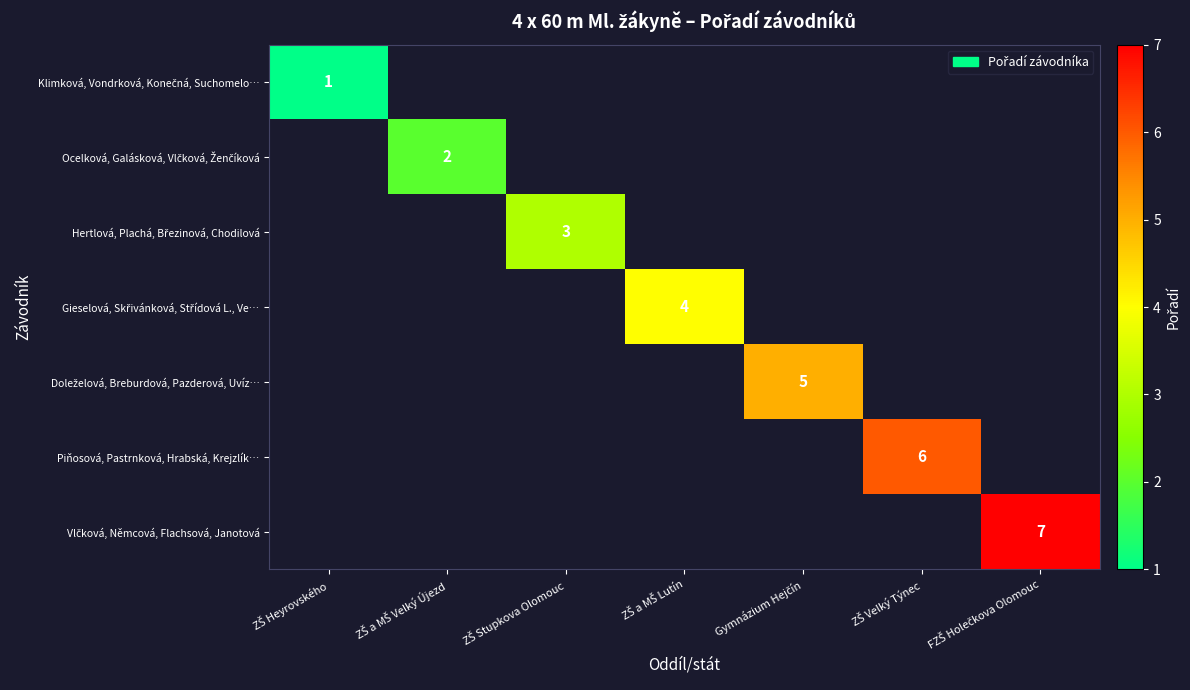

Which has a higher value, ZŠ Velký Týnec or FZŠ Holečkova Olomouc?

FZŠ Holečkova Olomouc